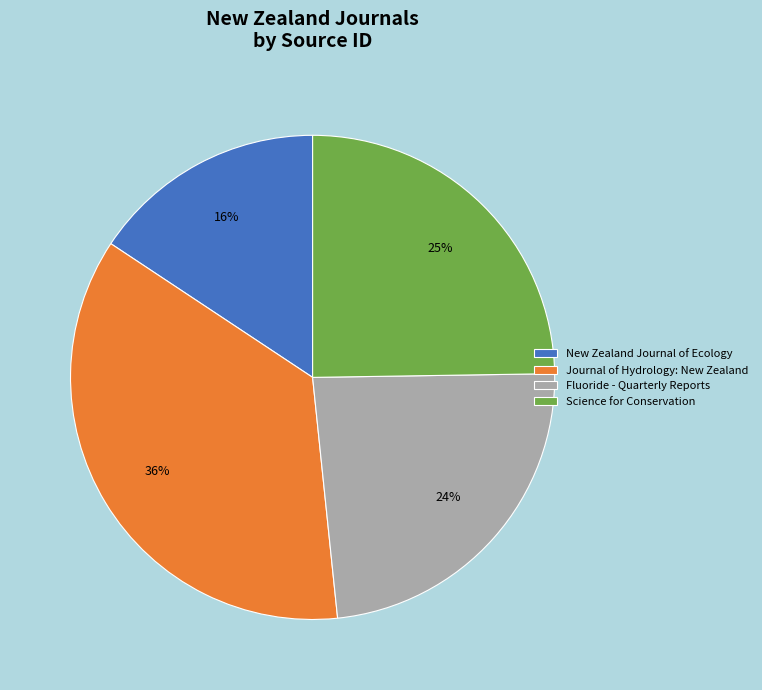

Between Fluoride - Quarterly Reports and Journal of Hydrology: New Zealand, which is larger?

Journal of Hydrology: New Zealand